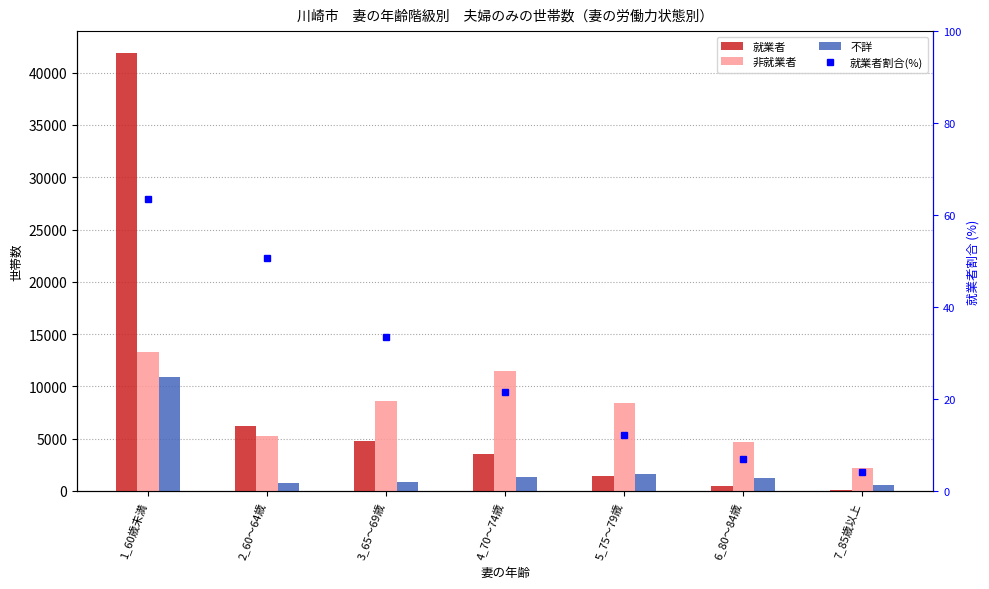

Where does the 就業者割合(%) series first go above 21?

1_60歳未満